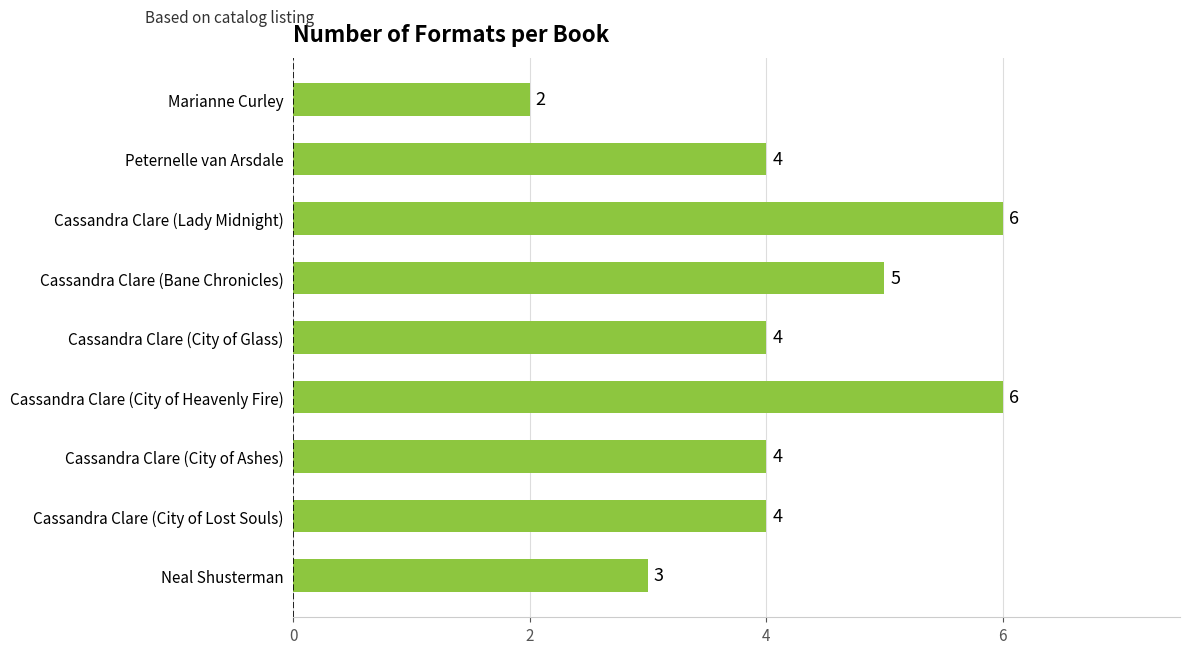

How many values are between 4 and 5?

5